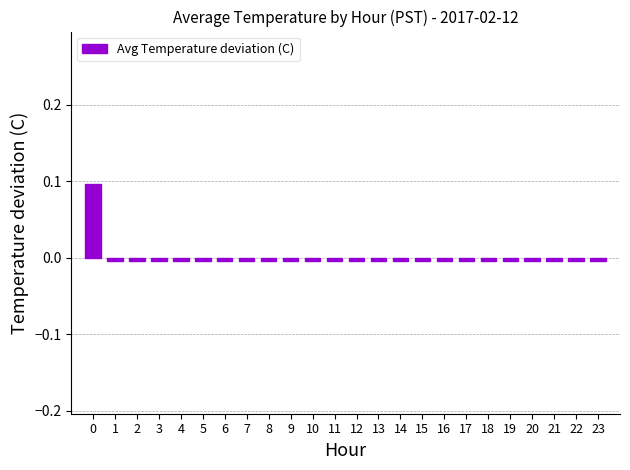

Is it true that the value at 19 is -0.0?

True